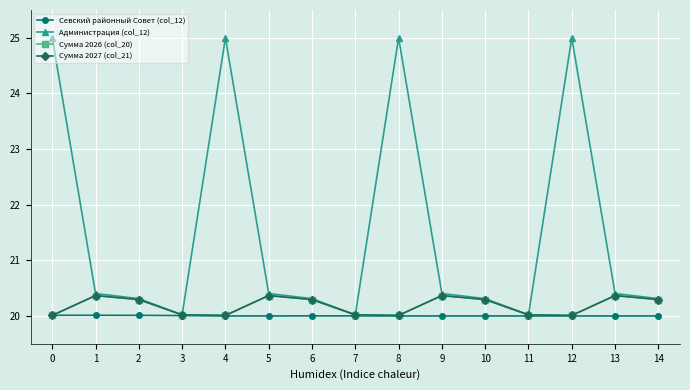

Which series has the widest spread of values?

Администрация (col_12)